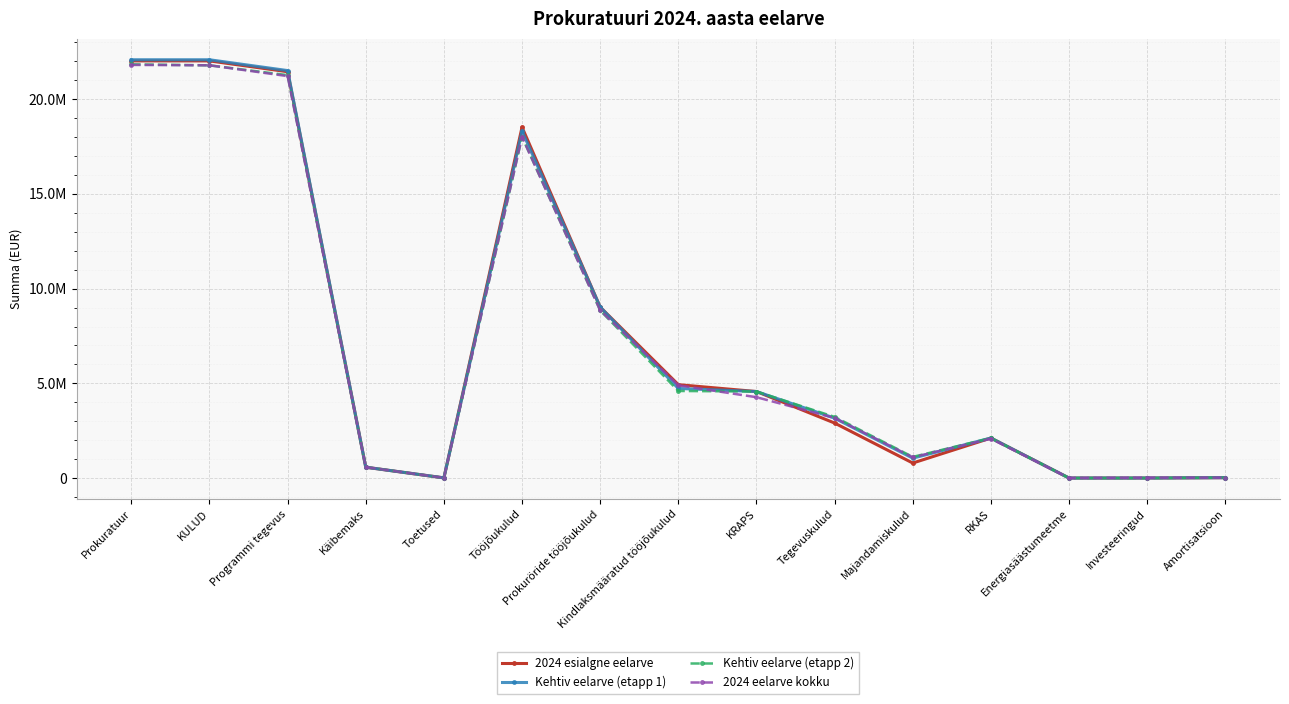

What are all the series names shown in the legend?

2024 esialgne eelarve, Kehtiv eelarve (etapp 1), Kehtiv eelarve (etapp 2), 2024 eelarve kokku